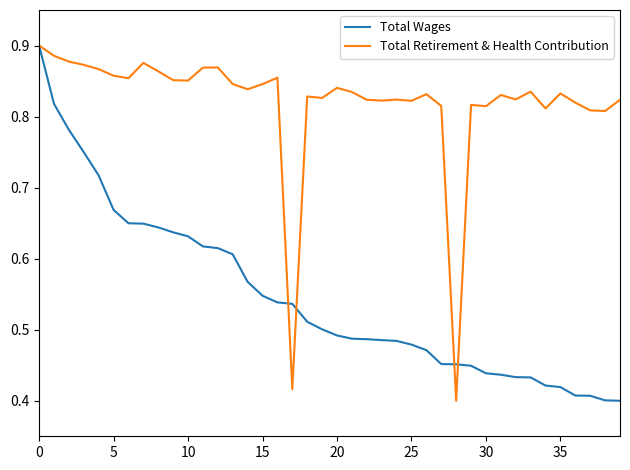

Rank the series by their average value, from highest to lowest.

Total Retirement & Health Contribution, Total Wages